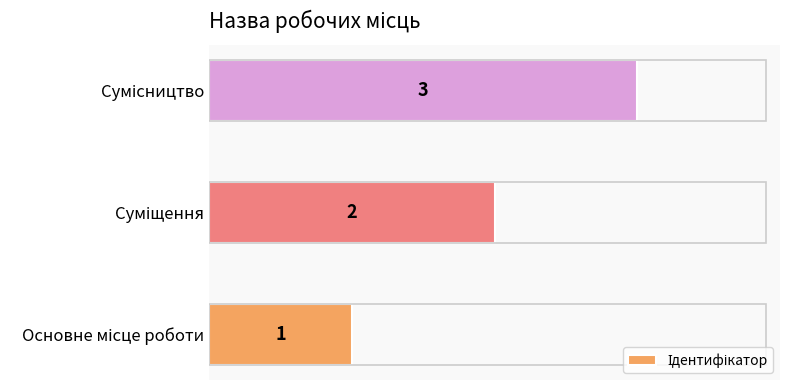

How many bars are there in total?

3